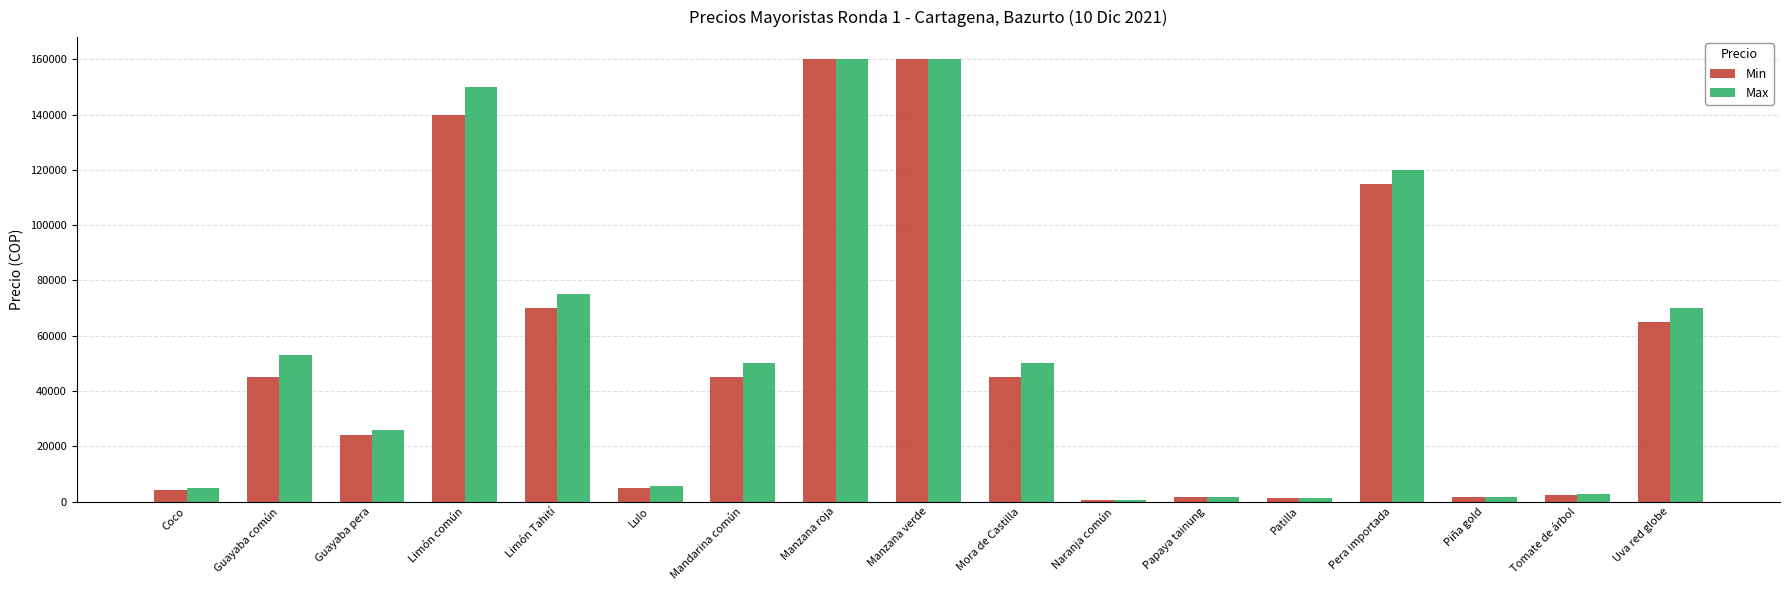

At which label is Min closest to 80320?

Limón Tahití